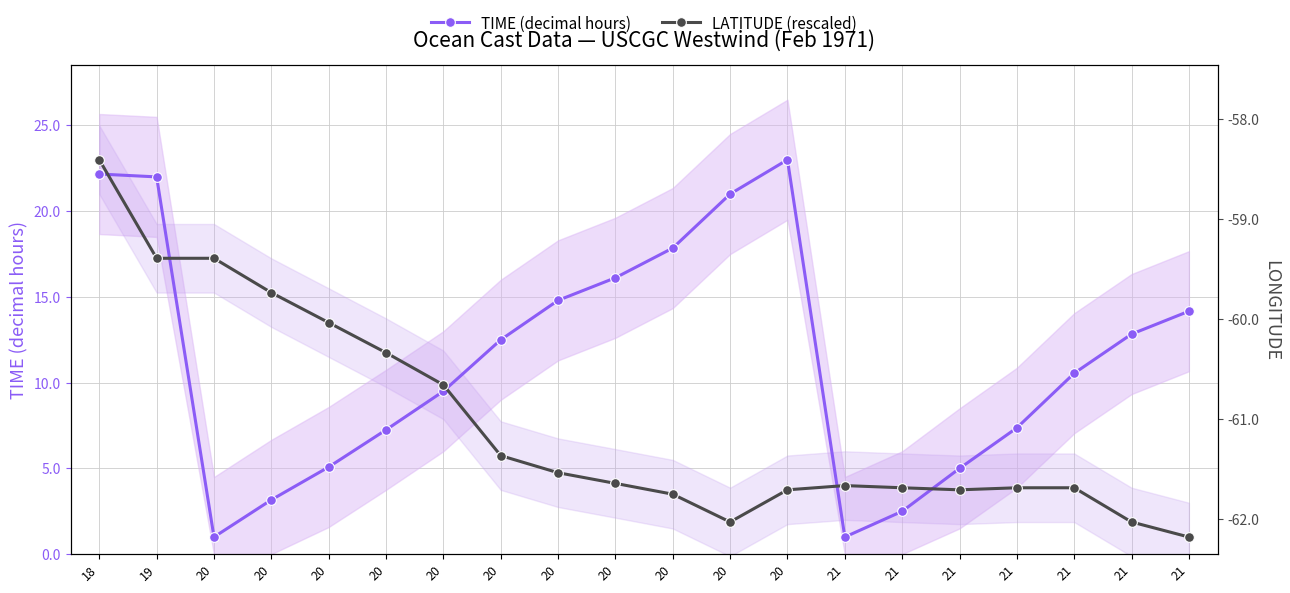

At which label is LATITUDE (rescaled) closest to 12?

20